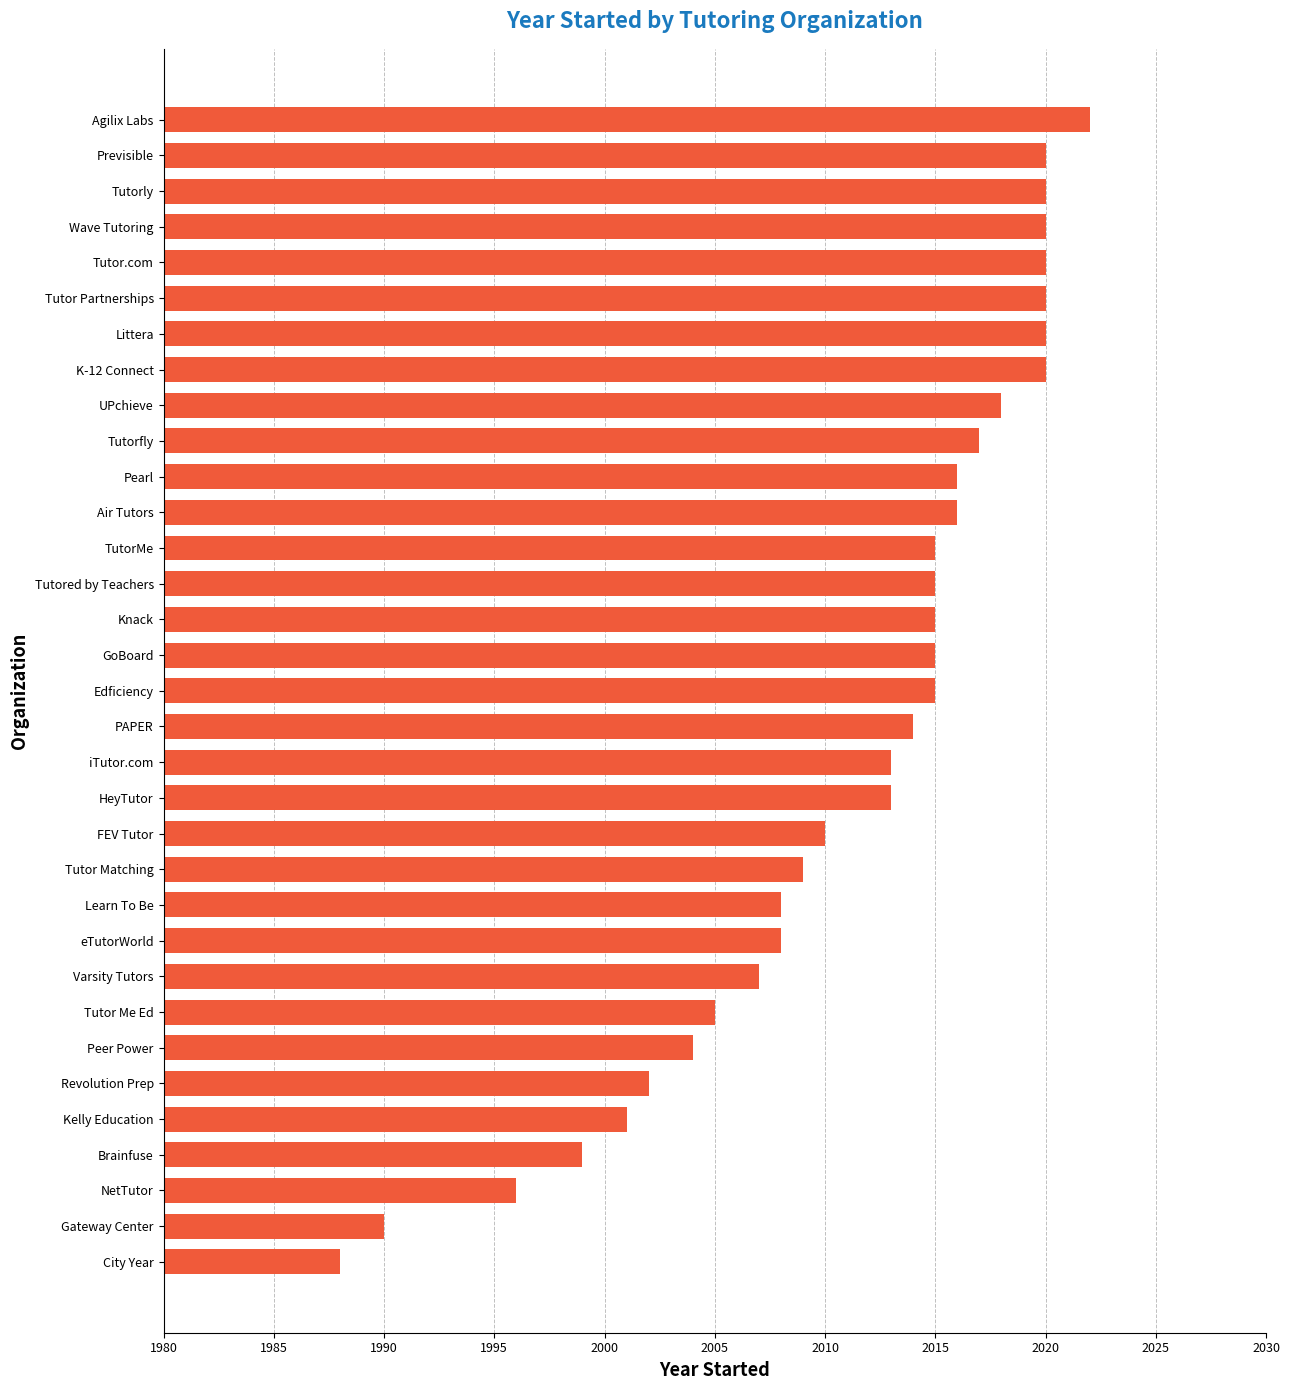

What is the average value?

2011